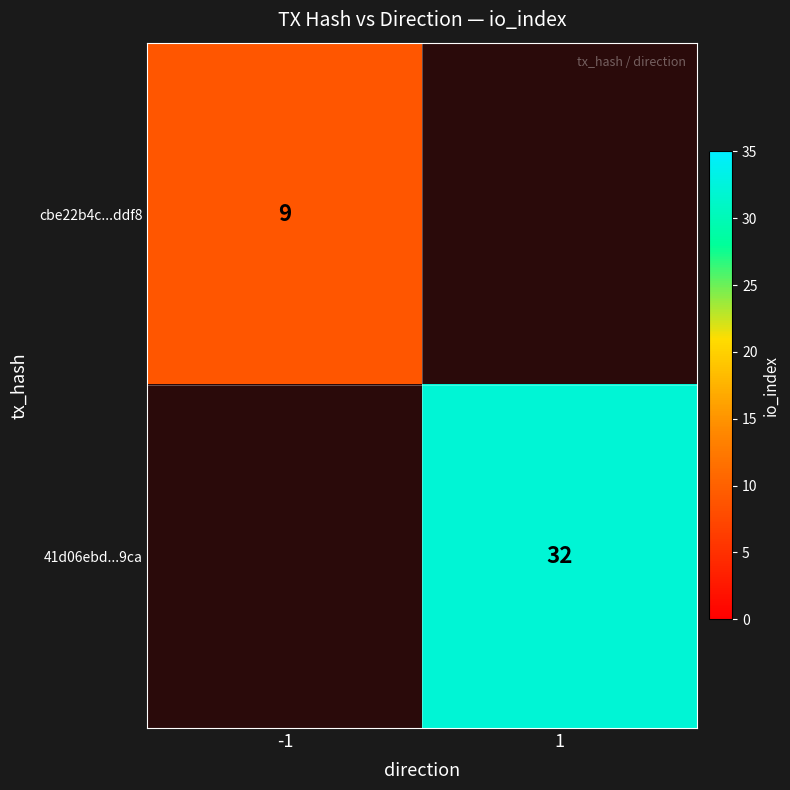

Is it true that 41d06ebd...9ca equals 32 at 1?

True